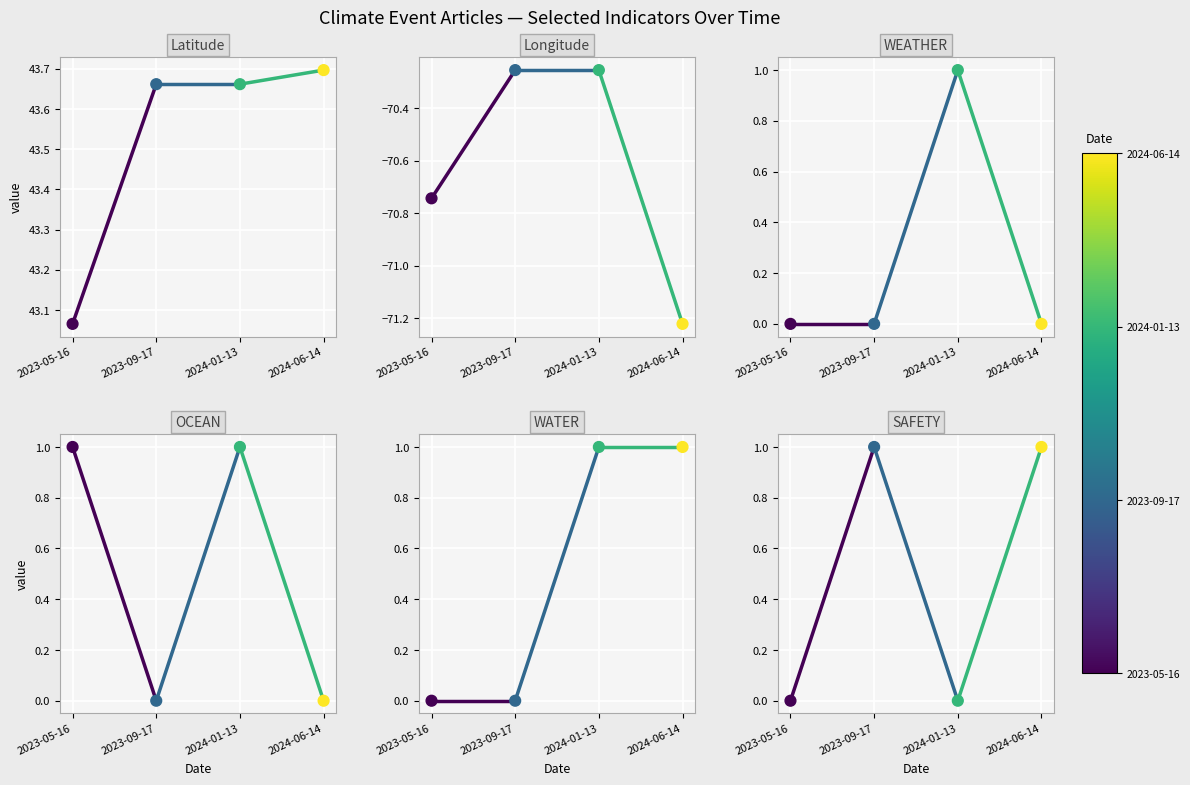

Which series contains the lowest Y value?

Longitude